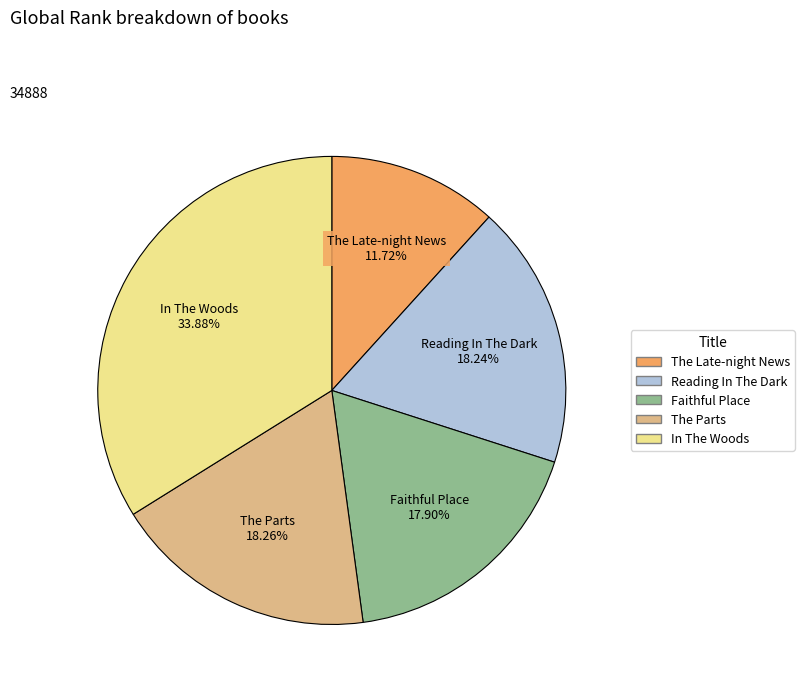

True or false: The Late-night News accounts for 26% of the total.

False